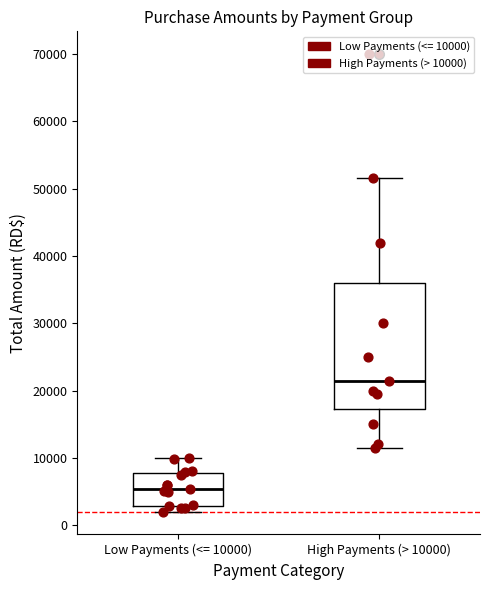

Reading left to right, transcribe this box plot: for each box, give where its median line is, the range the box spans, and where its two whiskers end, as read against the y-axis. The values are not printed on the chart, so give them approximately, as read against the axis.

Low Payments (<= 10000): median 5000, box 3000 to 8000, whiskers 2000 to 10000
High Payments (> 10000): median 21000, box 17000 to 36000, whiskers 11000 to 52000